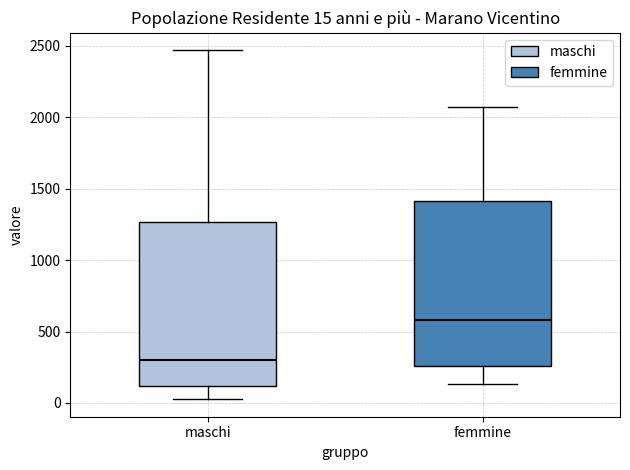

Which box has the highest median line?

femmine